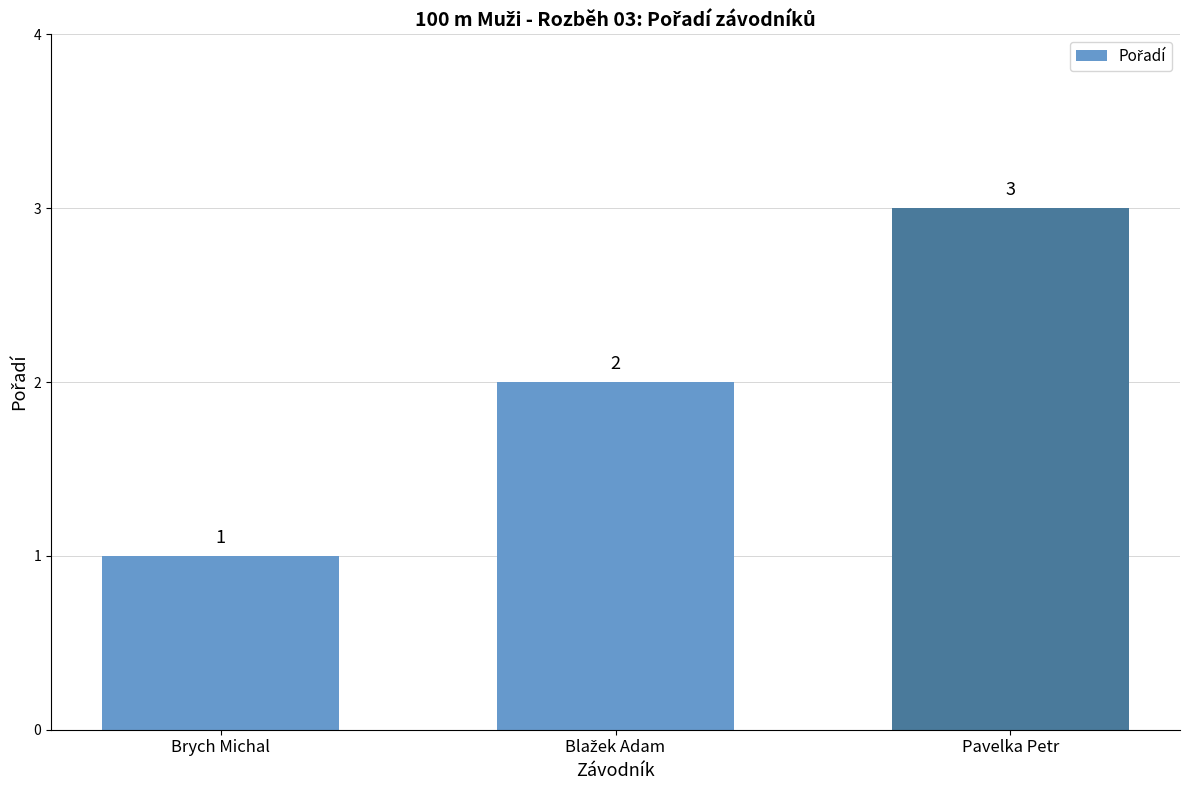

Which label corresponds to the smallest value in the chart?

Brych Michal